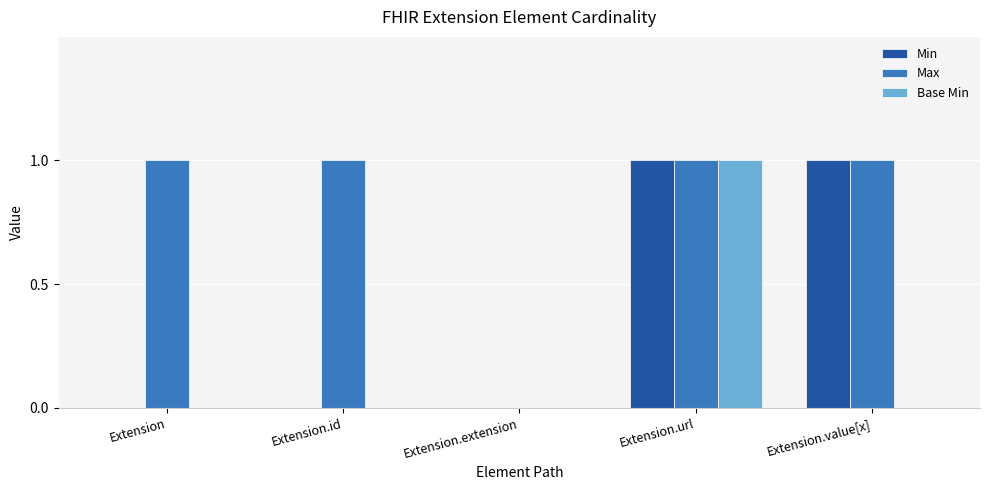

Which series has the largest total across all categories?

Max